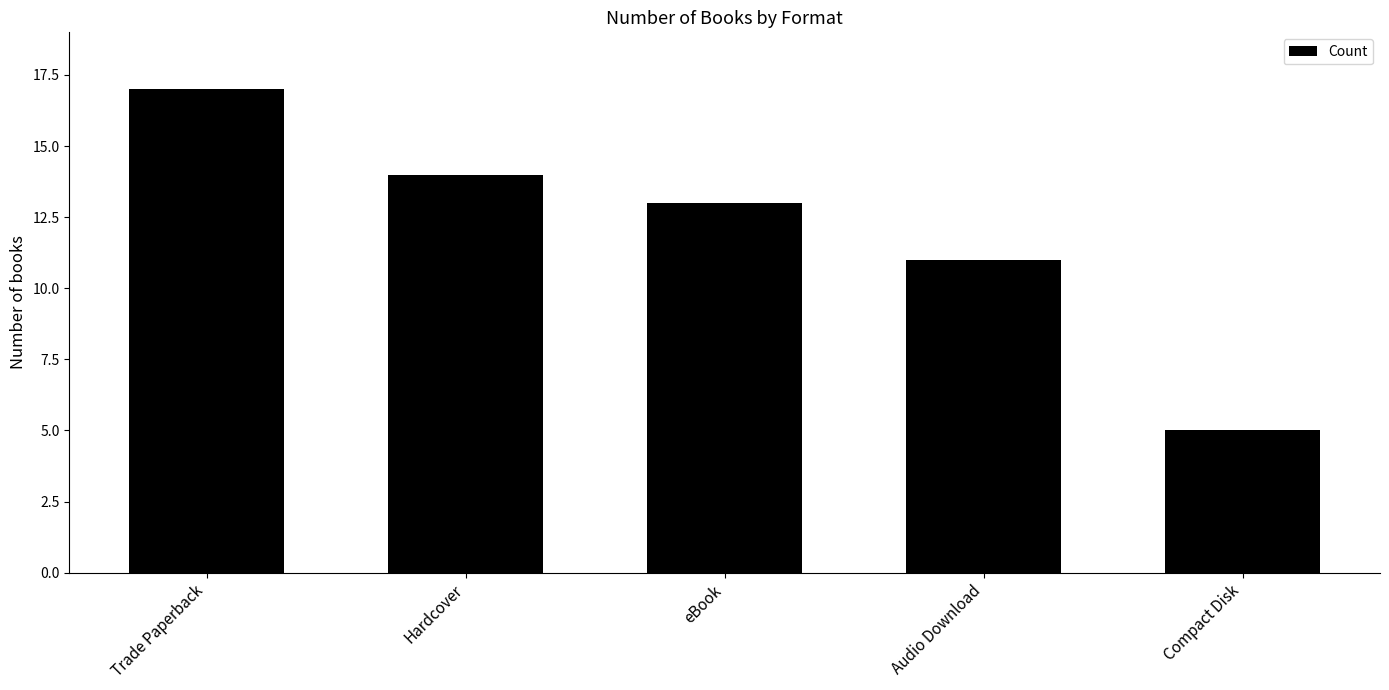

List the labels in order of value, smallest first.

Compact Disk, Audio Download, eBook, Hardcover, Trade Paperback